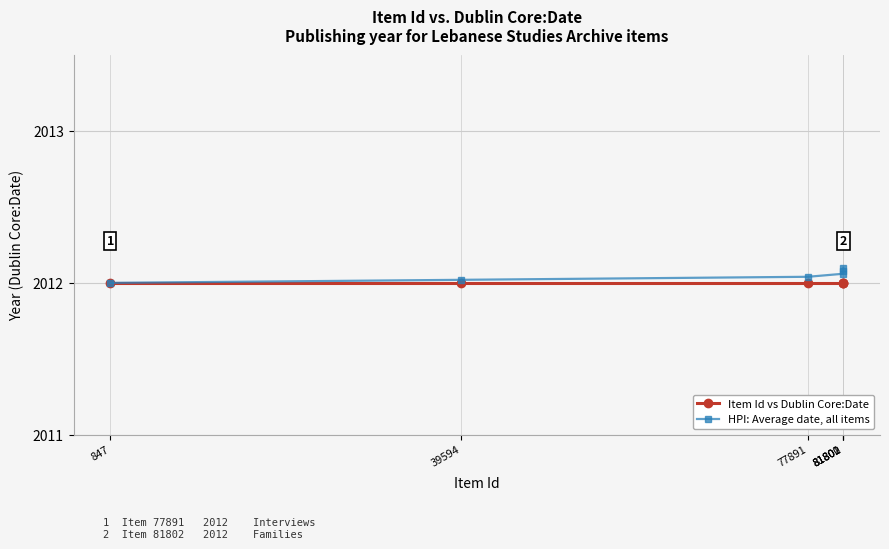

The Item Id vs Dublin Core:Date series shows 985.7 at 81800. True or false?

False